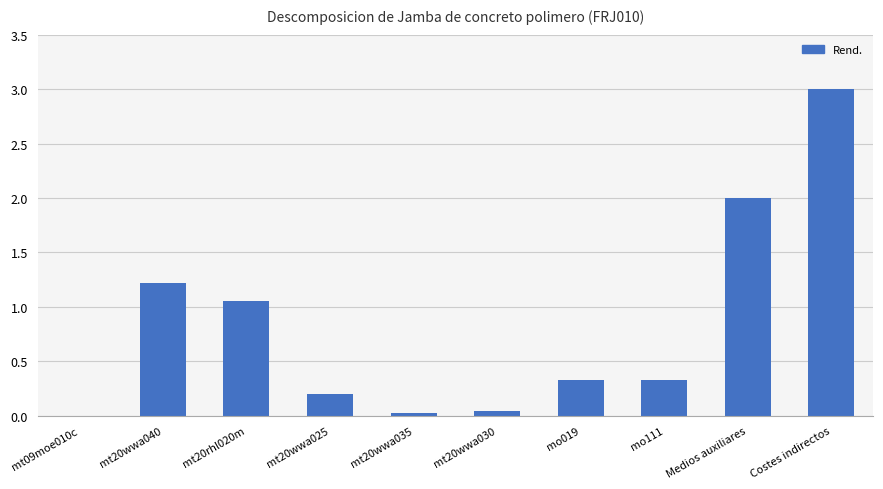

True or false: the data shows 0.4 at mt20wwa040.

False